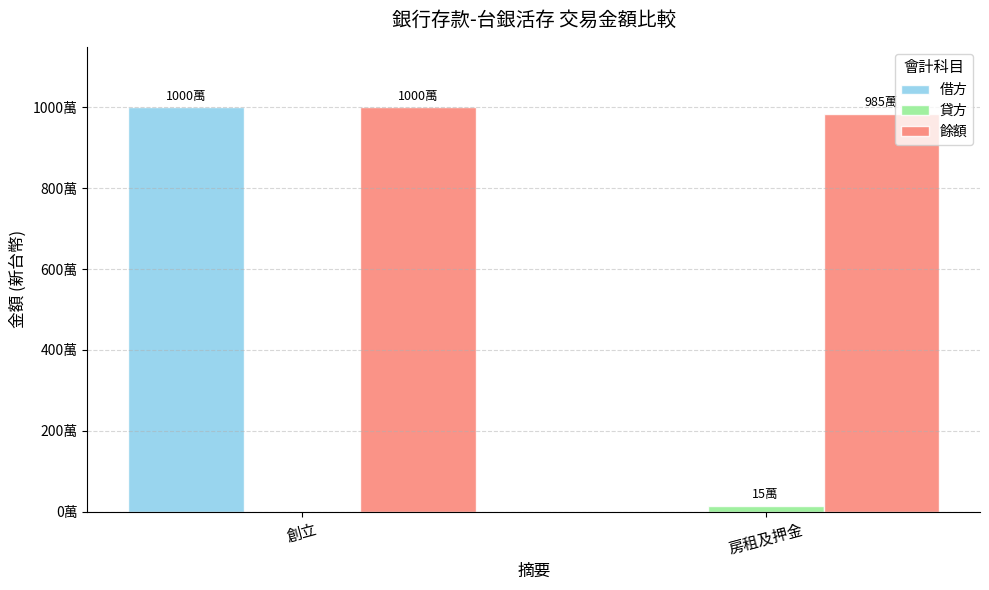

What is the difference between the 借方 values at 創立 and 房租及押金?

10000000